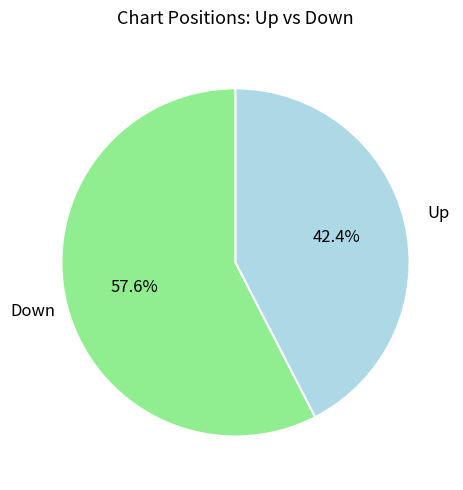

Is there a majority slice in this chart?

Yes